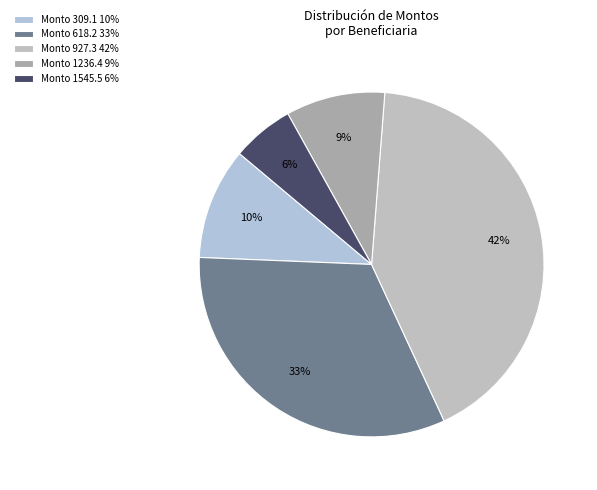

Which category has the smallest portion of the pie?

Monto 1545.5 6%